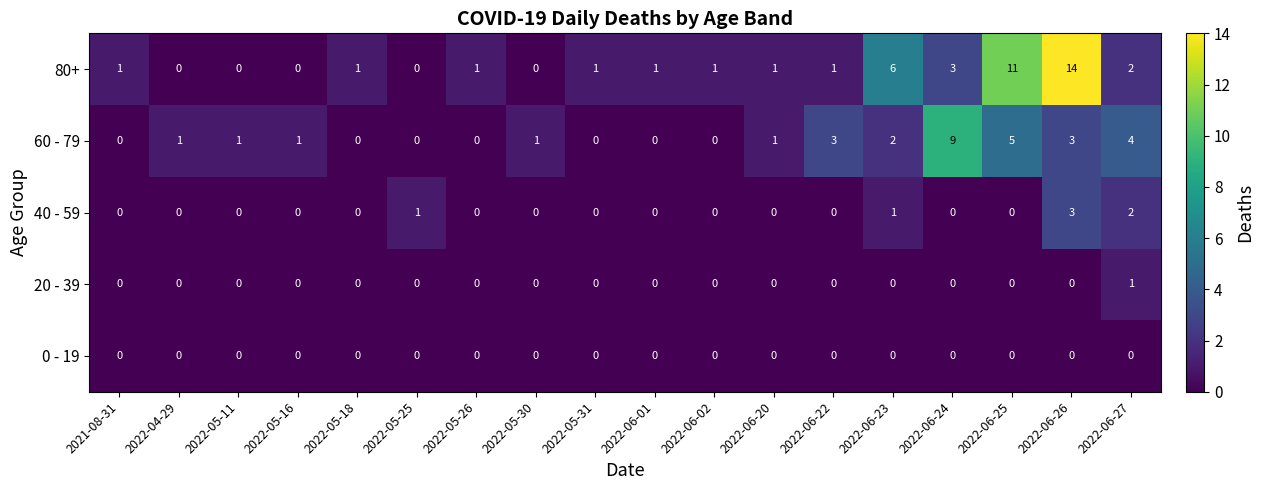

The 0 - 19 series shows 0 at 2022-05-25. True or false?

True